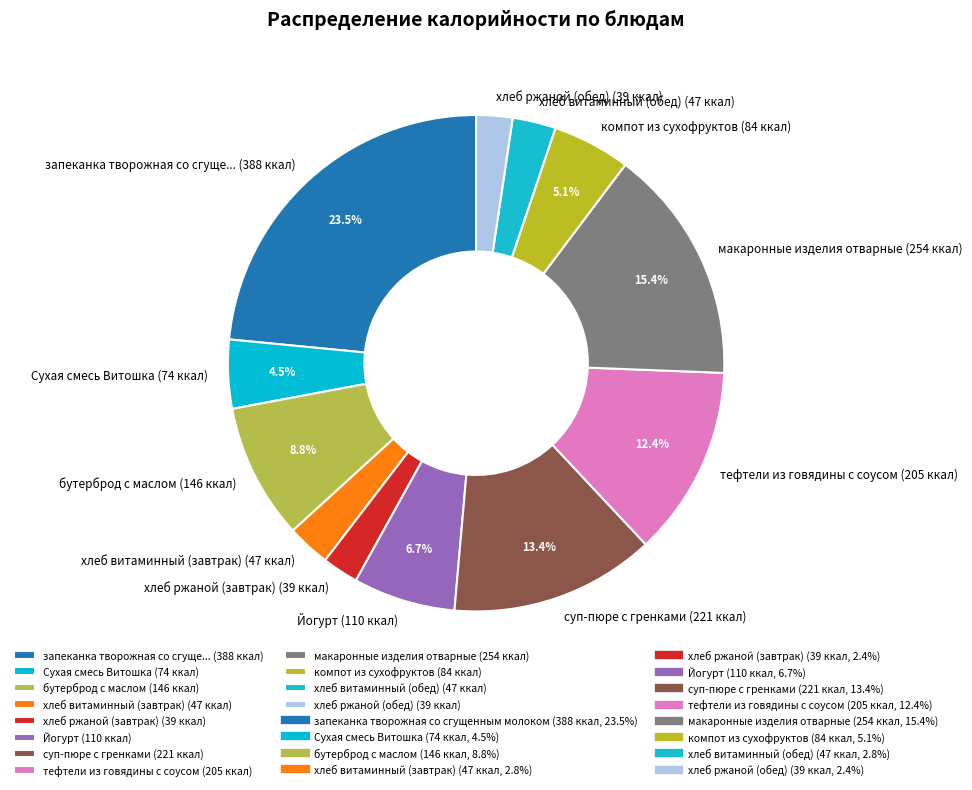

Is there any slice that represents more than half of the pie?

No